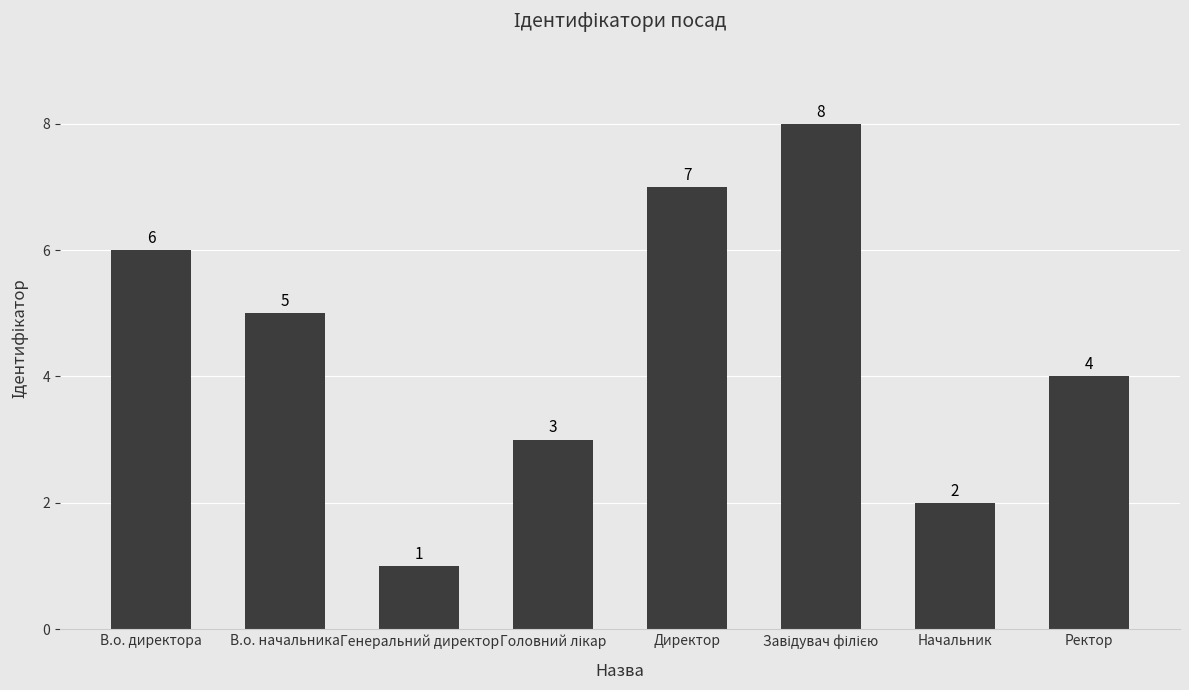

The chart shows a value of 5 at В.о. начальника. True or false?

True